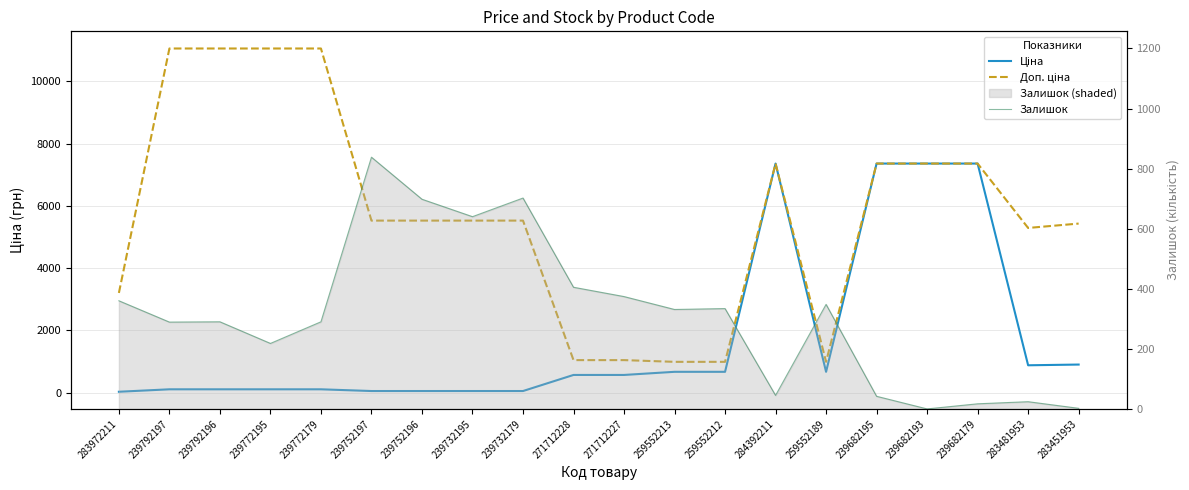

What is the sum of the Залишок values at 239682193 and 239682179?

17.0